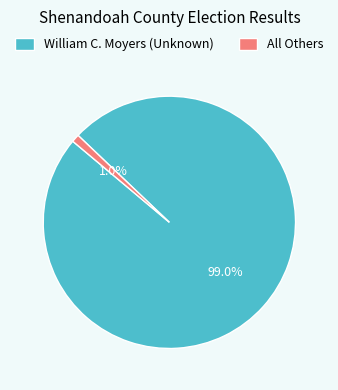

What percentage is the All Others slice, to the nearest percent?

1%